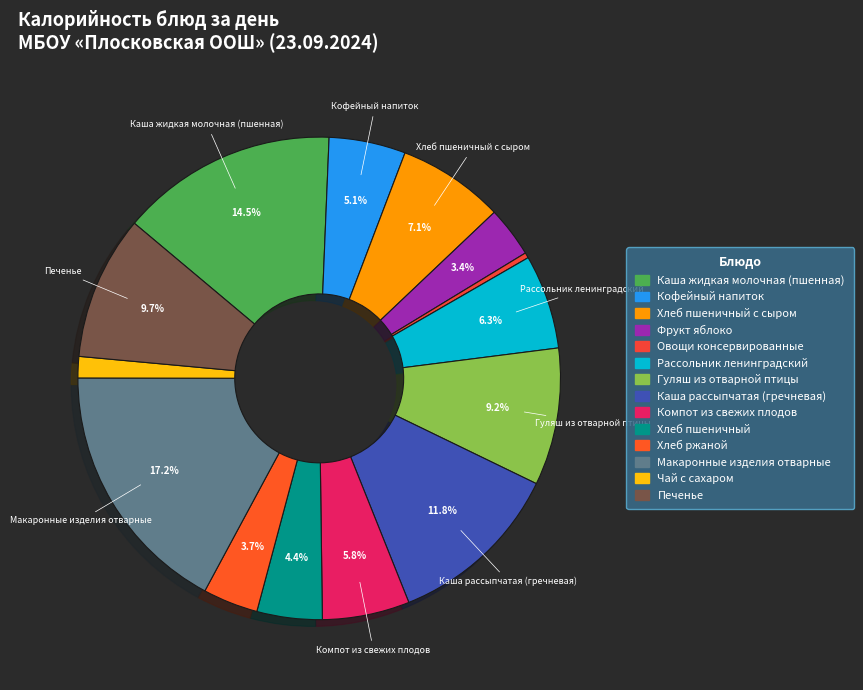

The Гуляш из отварной птицы slice represents 3% of the pie. True or false?

False